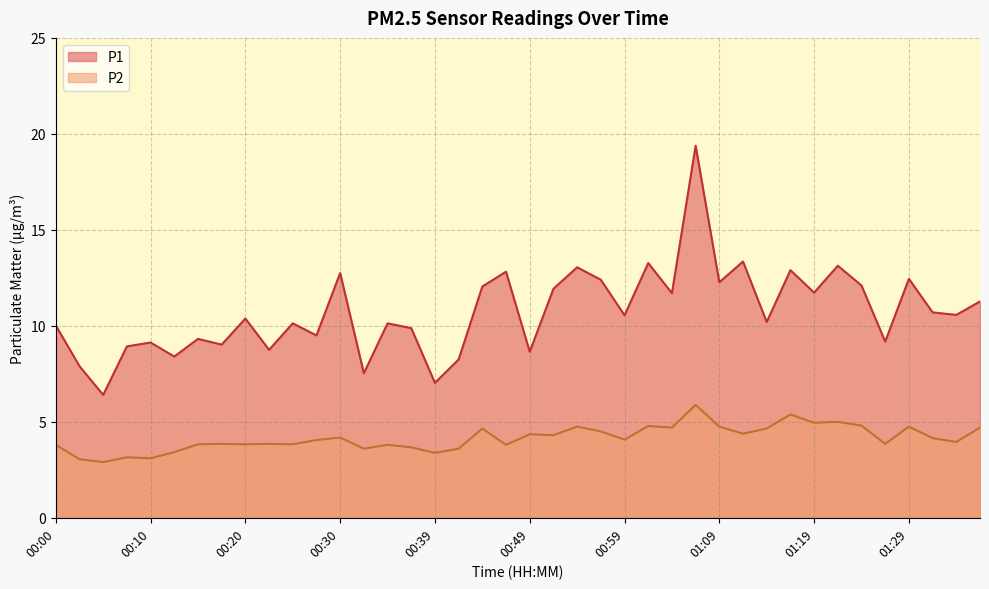

Which series changed the most between 00:32 and 00:57?

P1